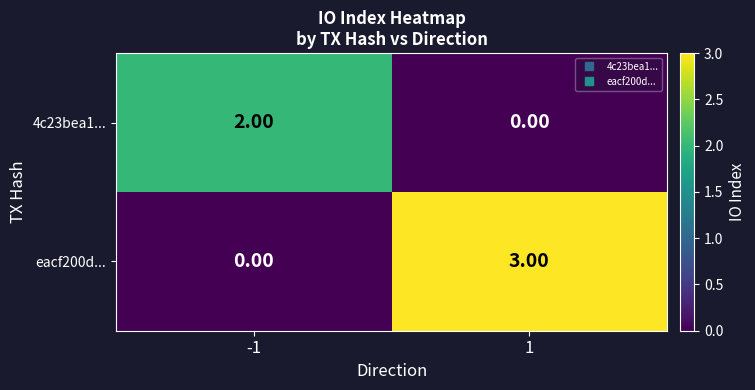

What is the spread (max minus min) of values at 1?

3